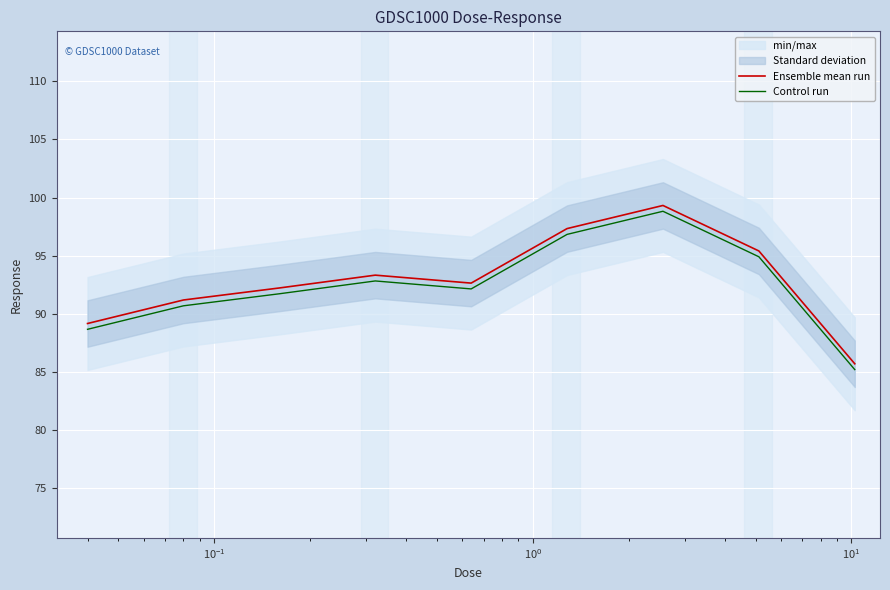

In Ensemble mean run, how many points are higher than both neighbors (excluding endpoints)?

2